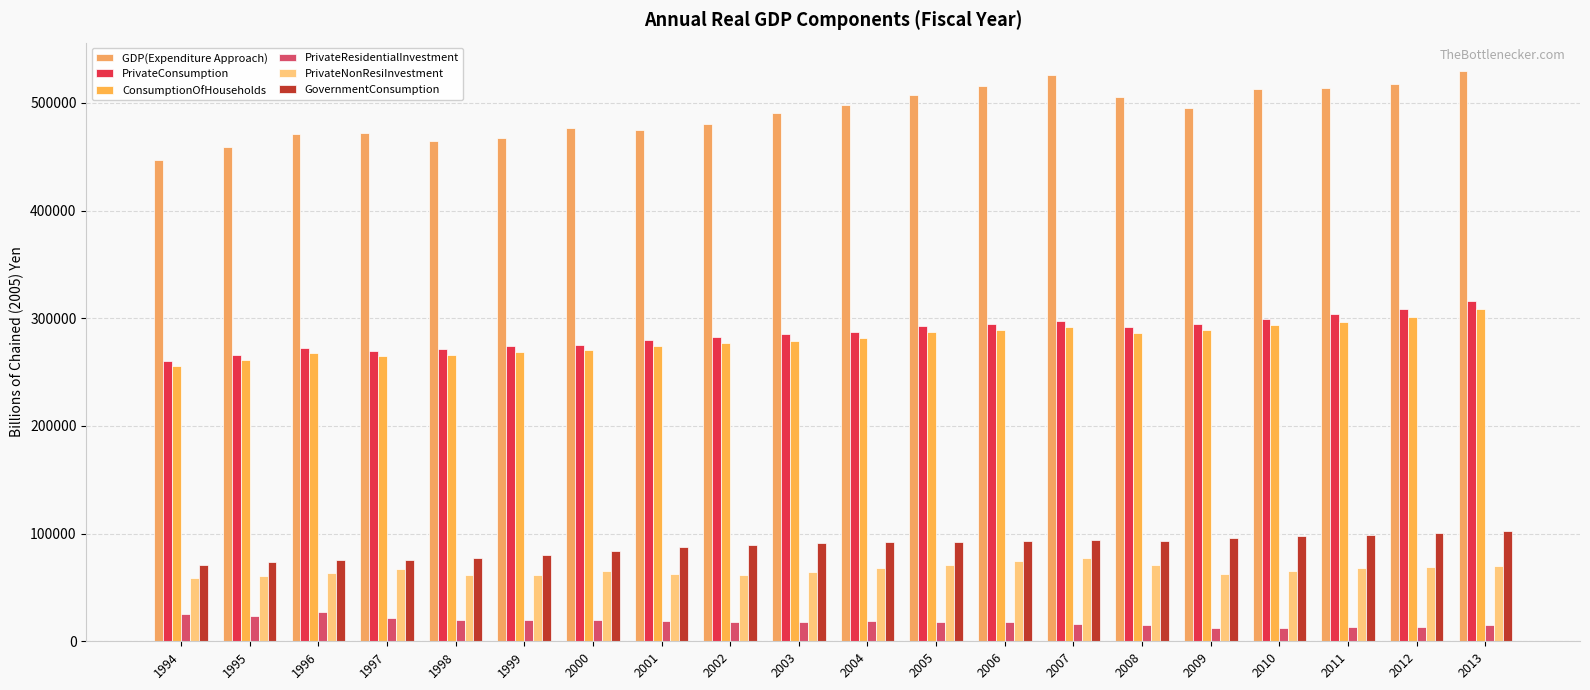

Which series has the largest range (max minus min)?

GDP(Expenditure Approach)